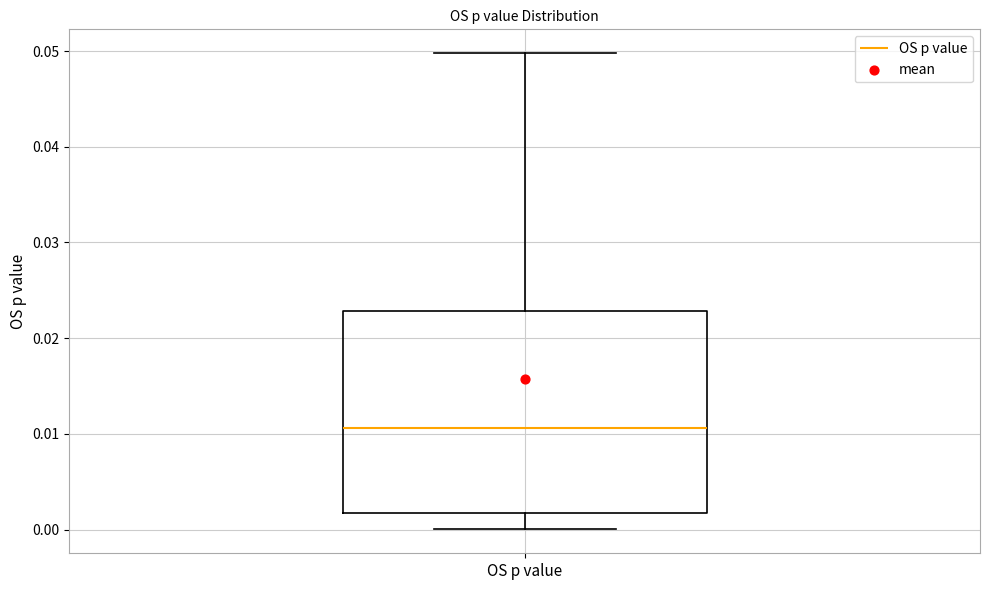

Transcribe this box plot: give where the median line is, the range the box spans, and where the two whiskers end, as read against the y-axis. The values are not printed on the chart, so give them approximately, as read against the axis.

median 0.011, box 0.002 to 0.023, whiskers 0.000 to 0.050